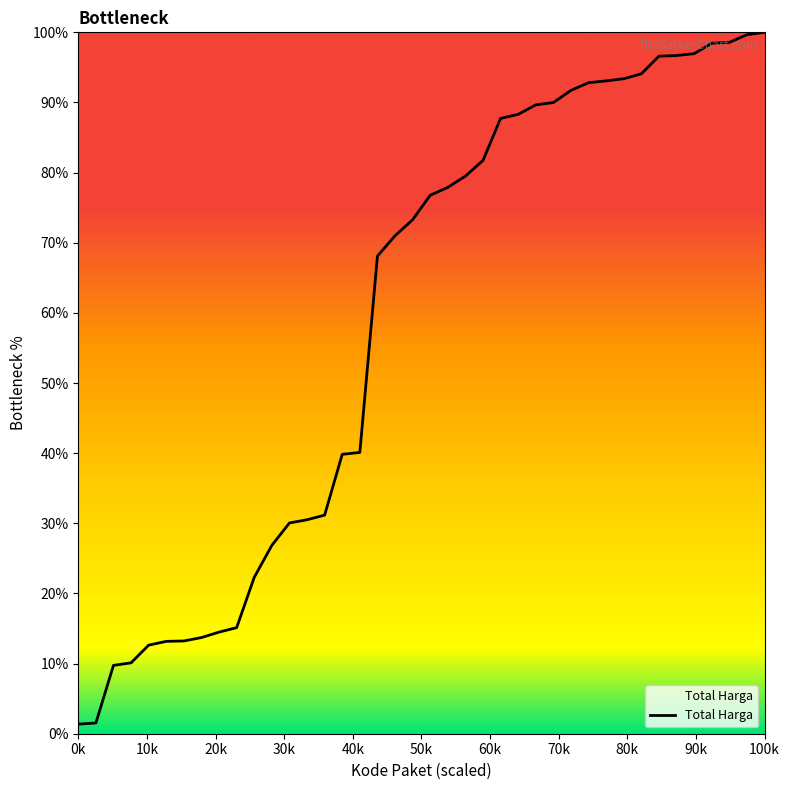

What is the difference between the maximum and minimum values?

98.6